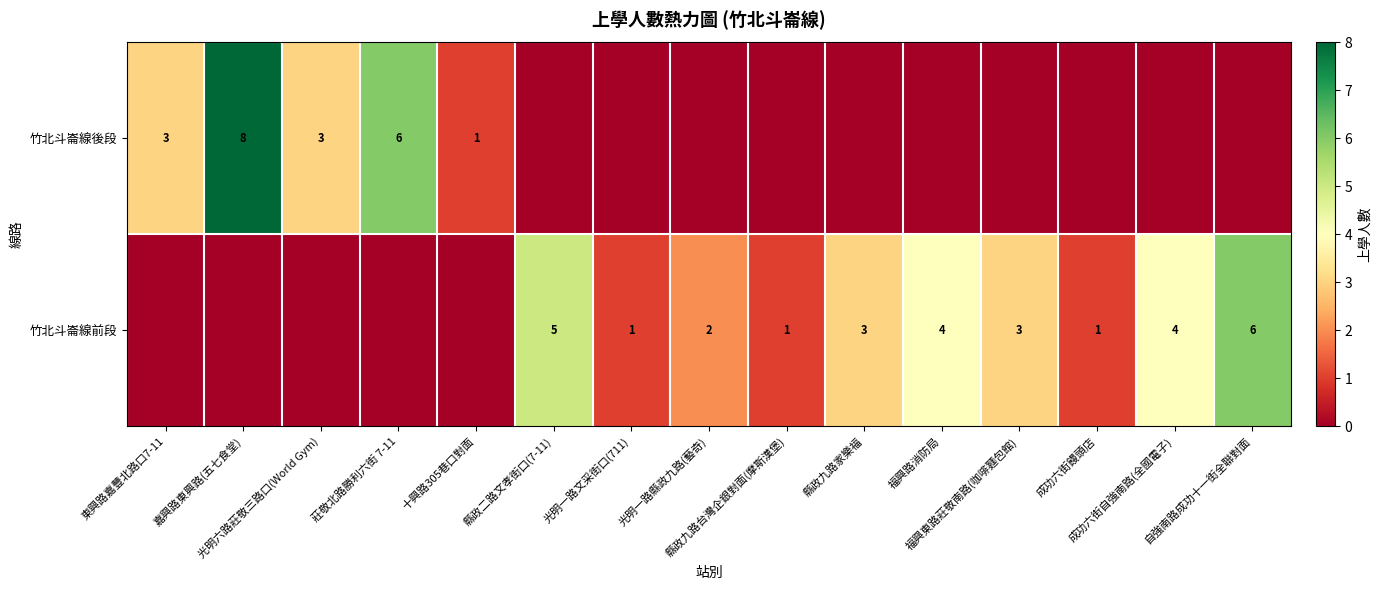

How many 竹北斗崙線後段 values are between 0 and 3?

13